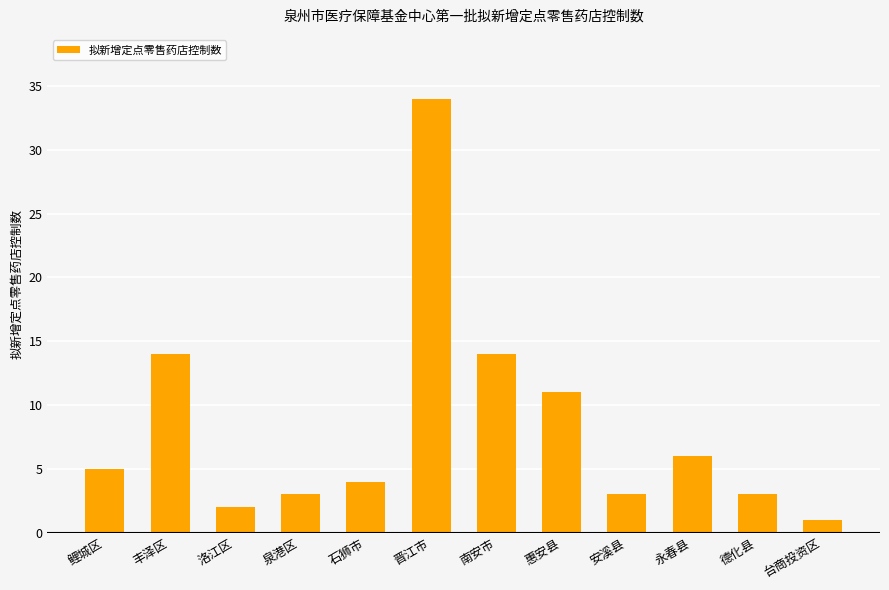

How many distinct data groups are displayed?

1